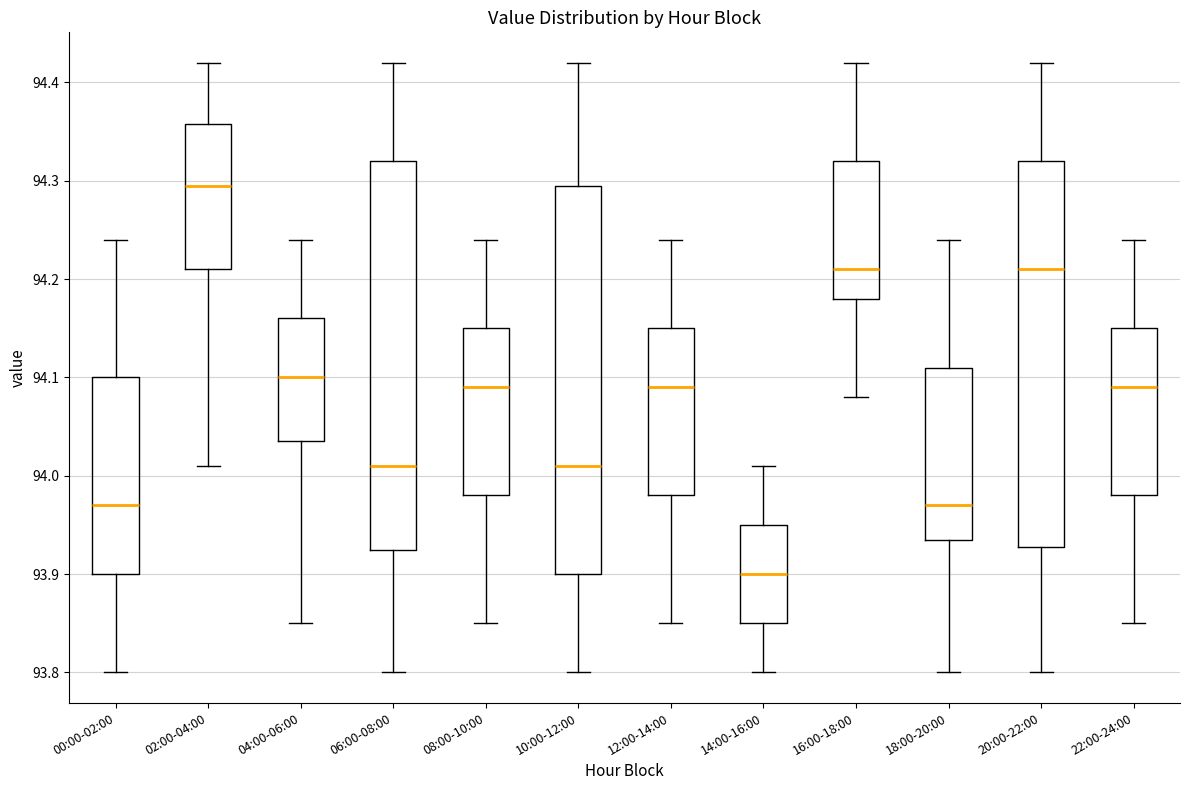

Which box has the highest median line?

02:00-04:00